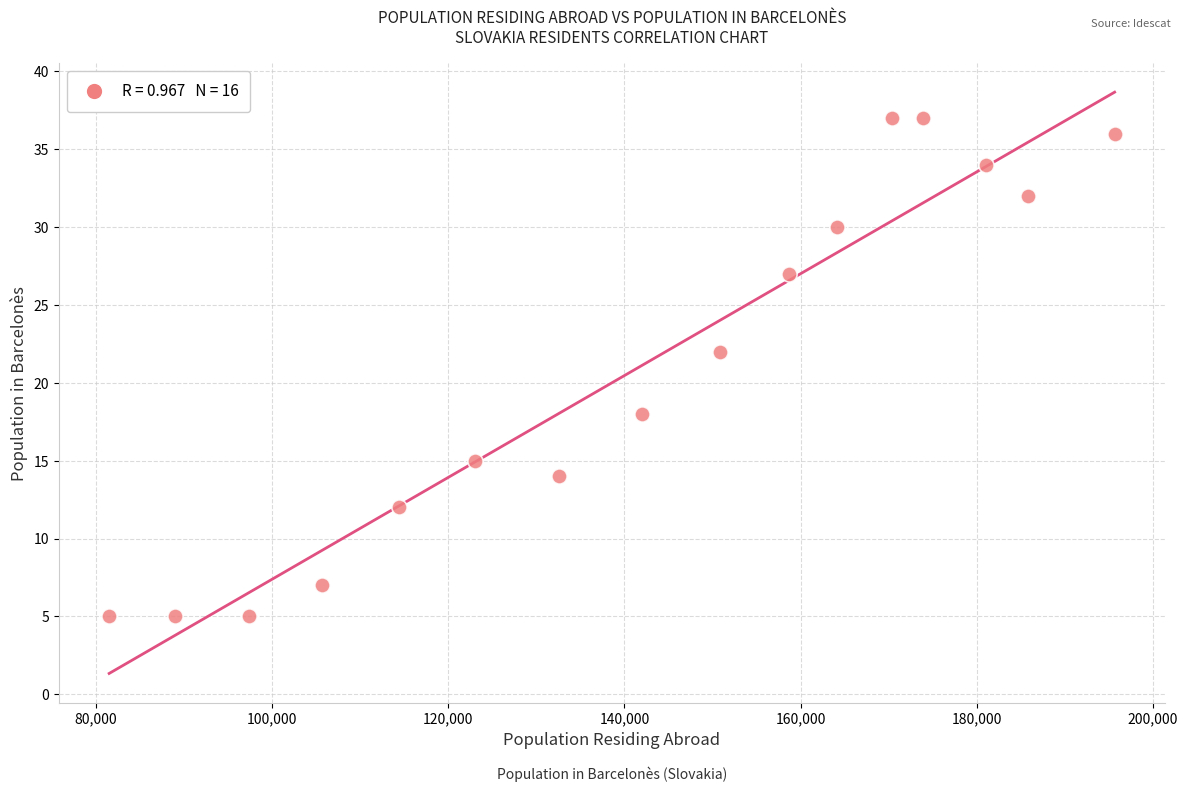

What Y value in the scatter plot is closest to 21?

22